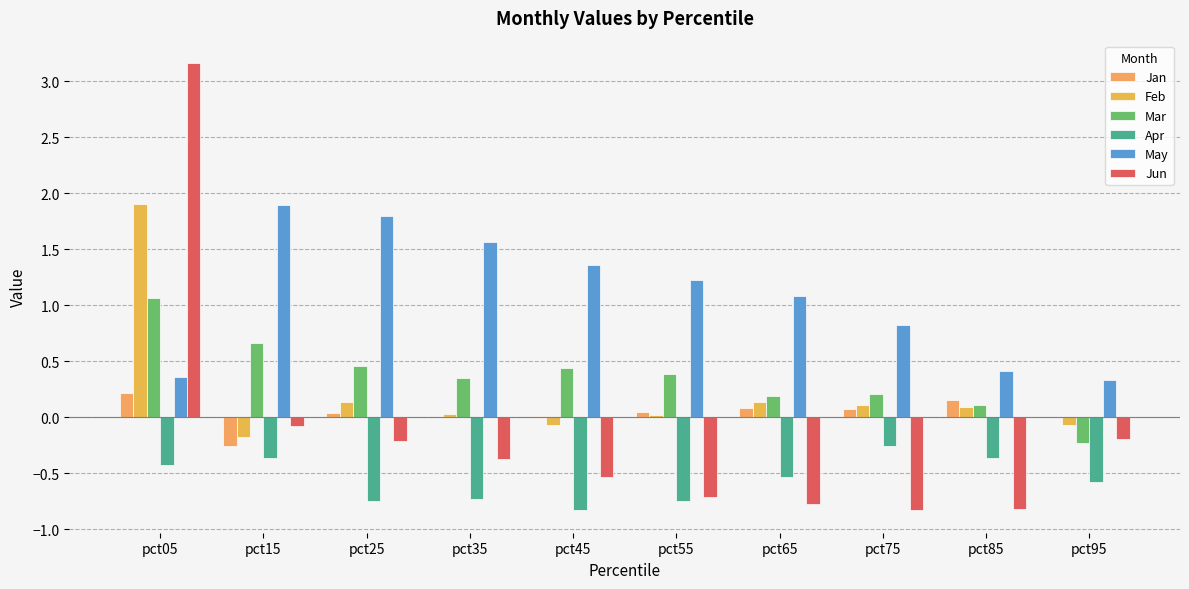

How many groups of bars are there?

10